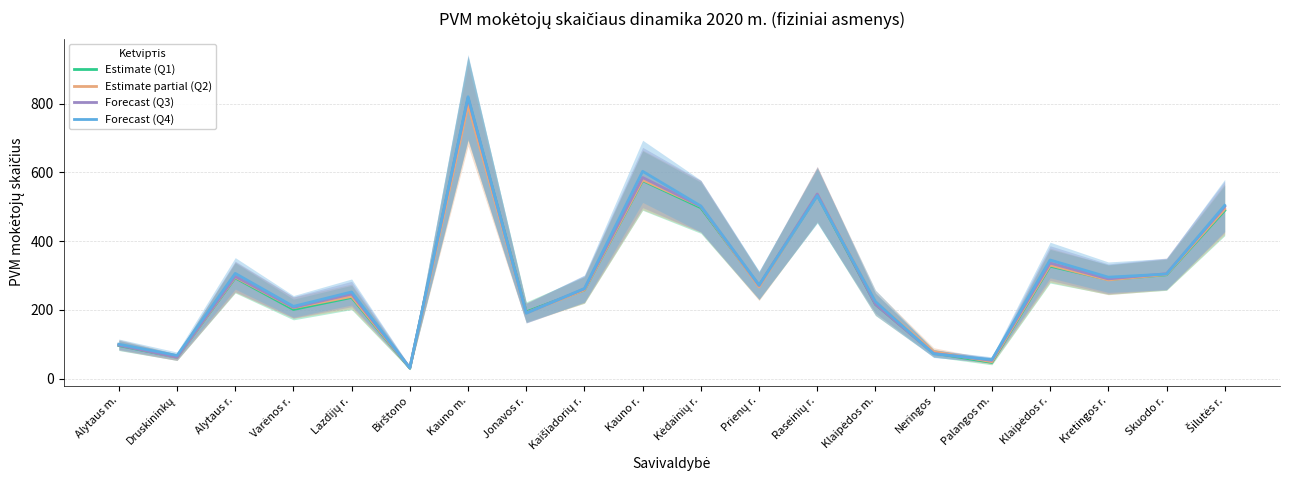

At which label is Forecast (Q4) closest to 425?

Kėdainių r.